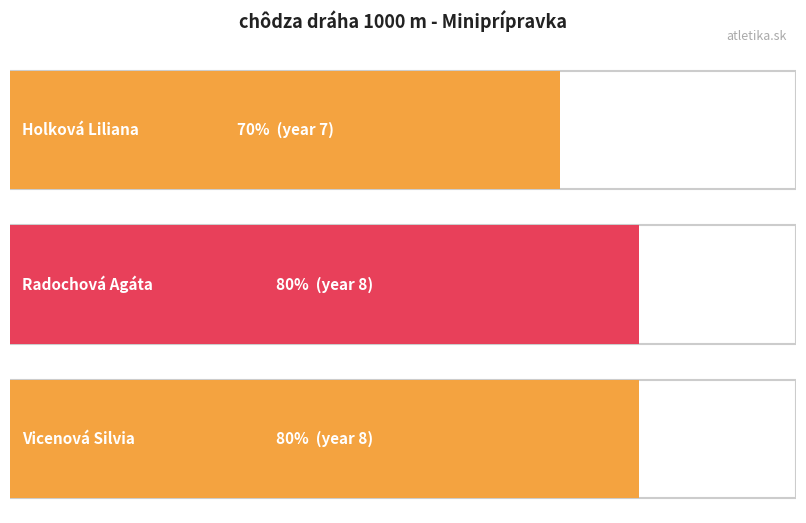

True or false: the data shows 10 at Holková Liliana.

False